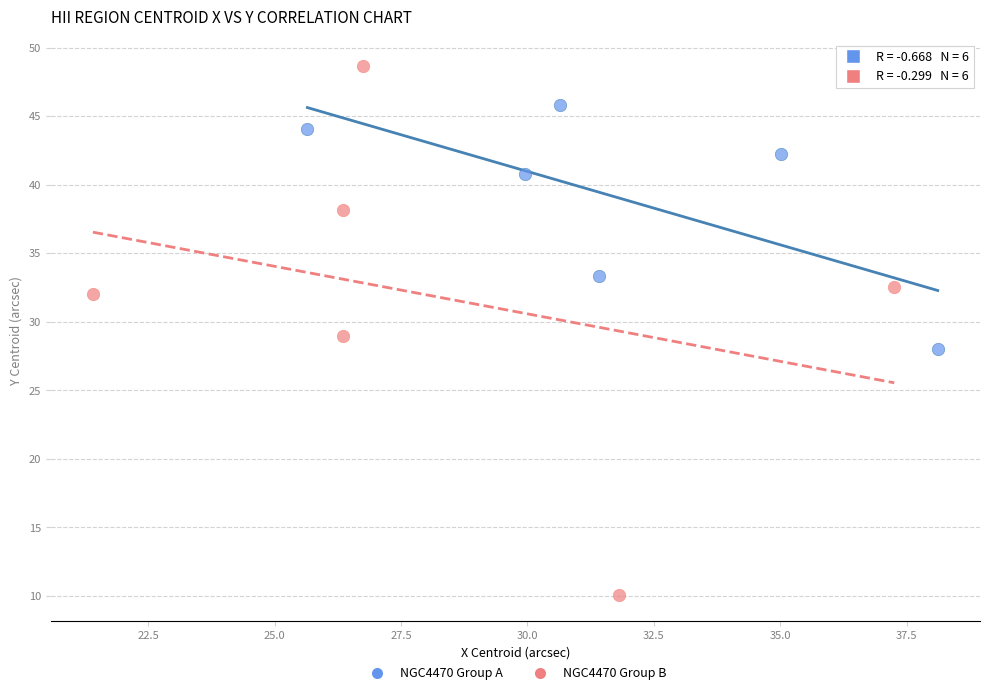

Which series has the widest spread of Y values?

NGC4470 Group B